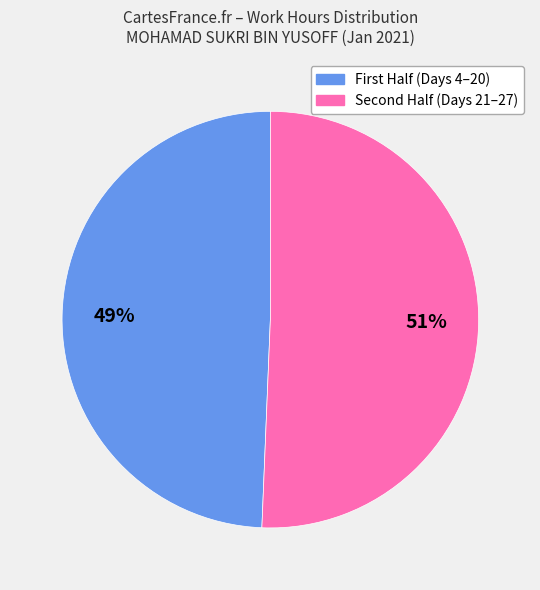

To the nearest percent, what is the average slice percentage?

50%